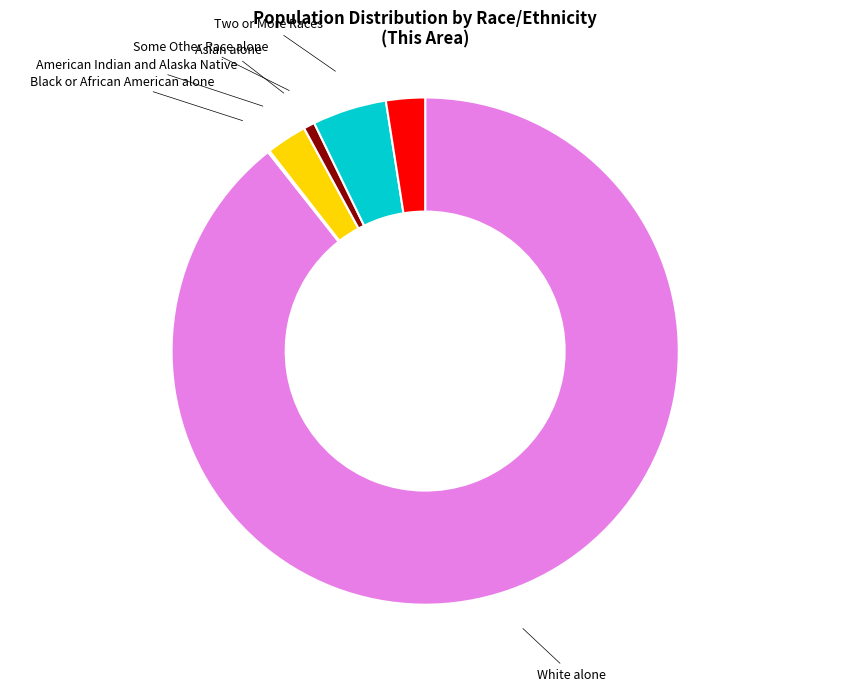

Is there any slice that represents more than half of the pie?

Yes